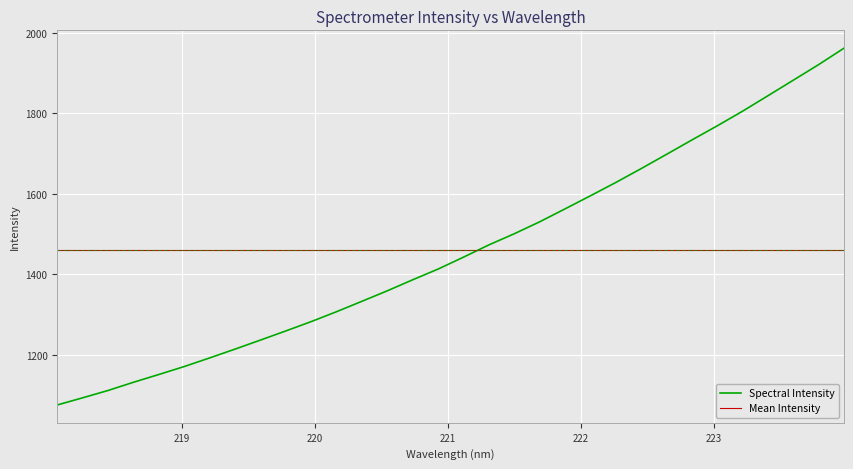

What is the highest value of the Mean Intensity series?

1460.3